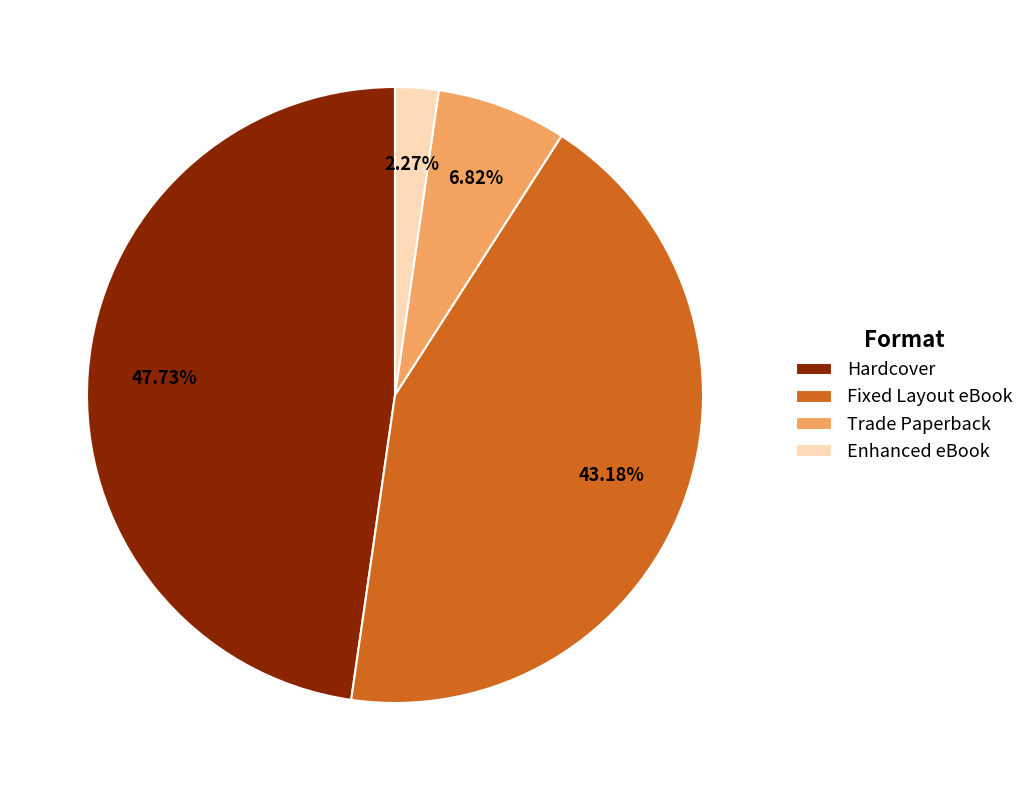

Is there a majority slice in this chart?

No